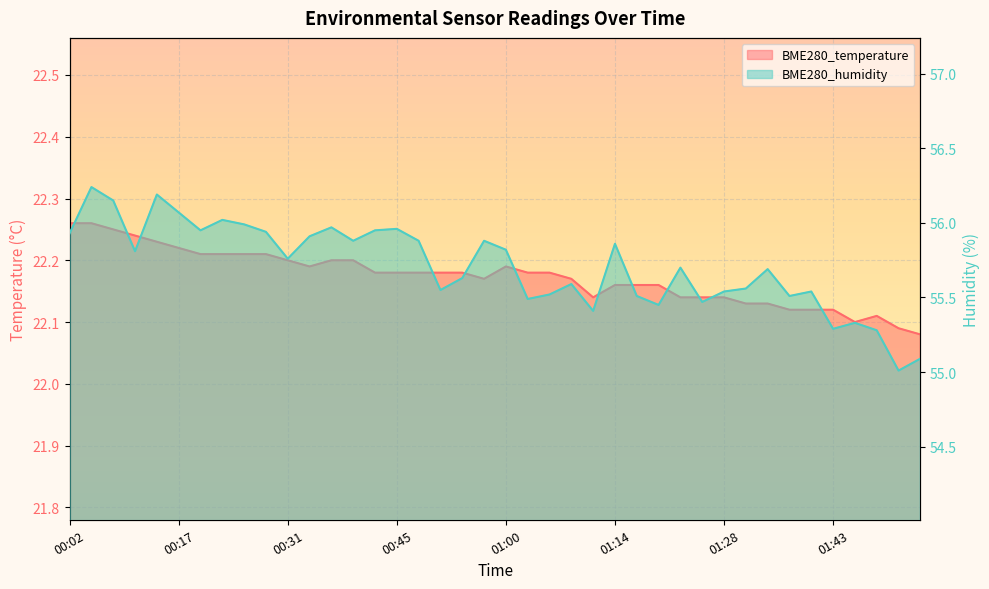

At which label does BME280_humidity reach its peak?

00:05